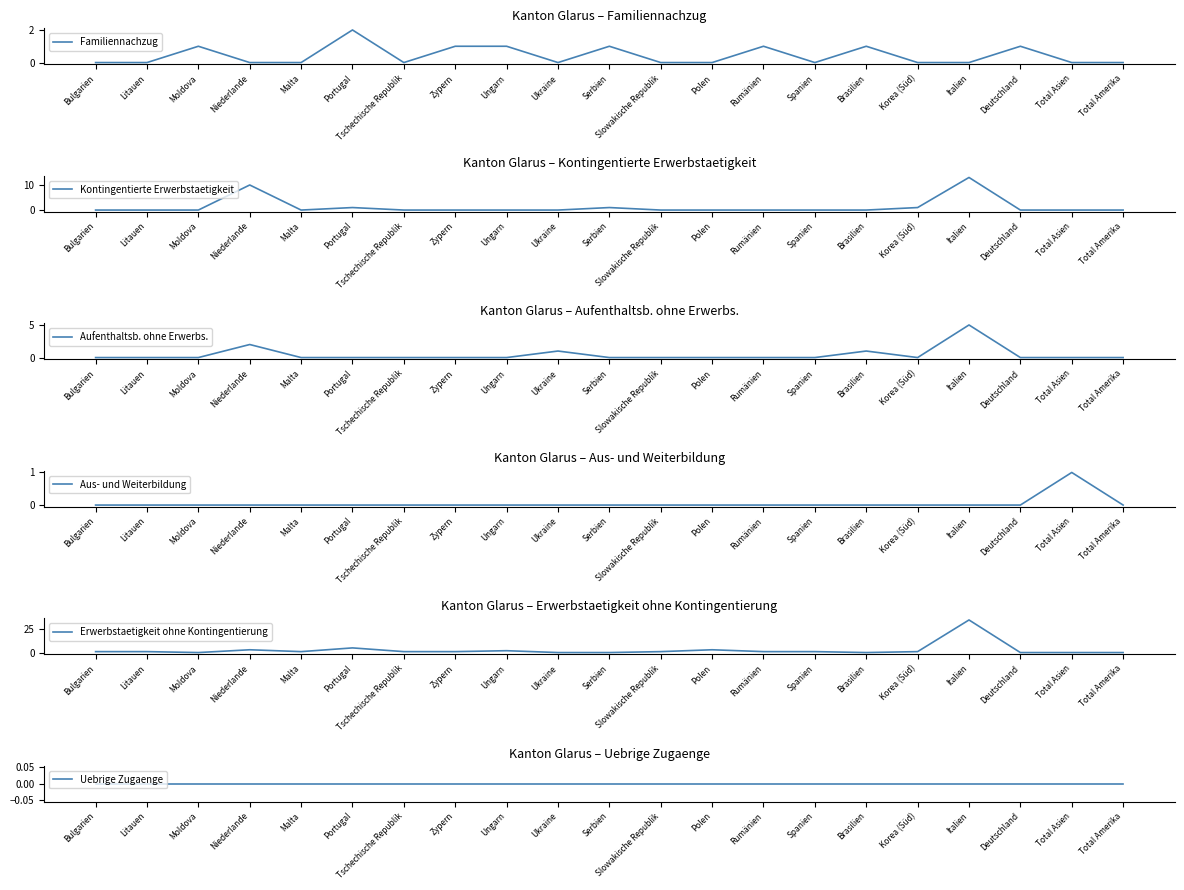

Reading left to right, transcribe all the data shown in this chart.

Familiennachzug: 0	0	1	0	0	2	0	1	1	0	1	0	0	1	0	1	0	0	1	0	0
Kontingentierte Erwerbstaetigkeit: 0	0	0	10	0	1	0	0	0	0	1	0	0	0	0	0	1	13	0	0	0
Aufenthaltsb. ohne Erwerbs.: 0	0	0	2	0	0	0	0	0	1	0	0	0	0	0	1	0	5	0	0	0
Aus- und Weiterbildung: 0	0	0	0	0	0	0	0	0	0	0	0	0	0	0	0	0	0	0	1	0
Erwerbstaetigkeit ohne Kontingentierung: 1	1	0	3	1	5	1	1	2	0	0	1	3	1	1	0	1	35	0	0	0
Uebrige Zugaenge: 0	0	0	0	0	0	0	0	0	0	0	0	0	0	0	0	0	0	0	0	0